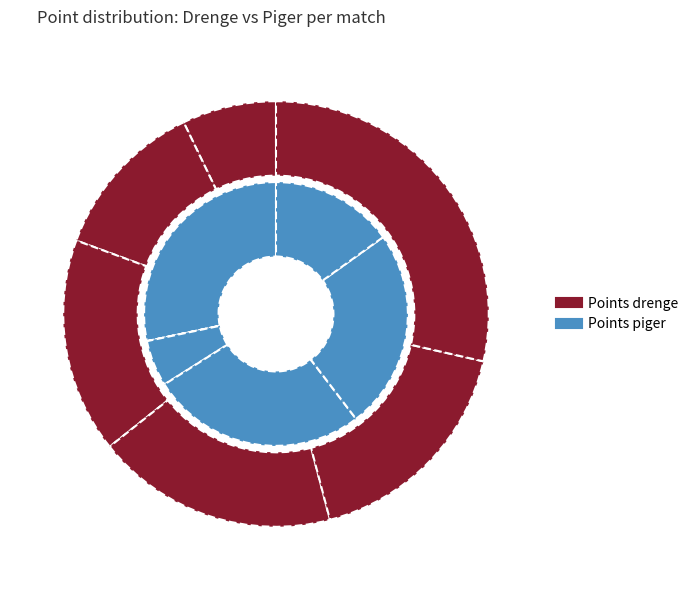

To the nearest percent, what is the difference between the largest and smallest slice percentages?

21%